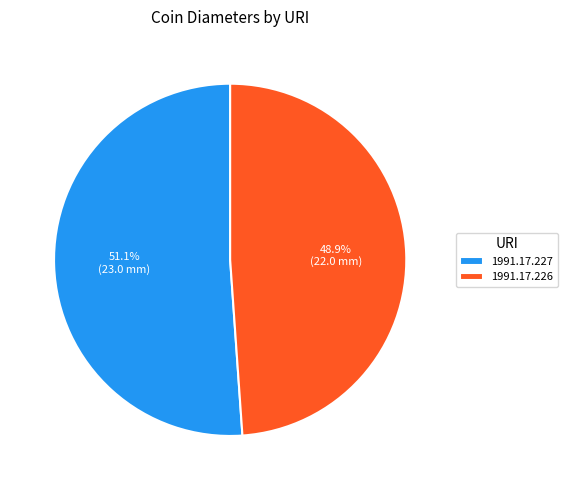

The 1991.17.227 slice represents 56% of the pie. True or false?

False